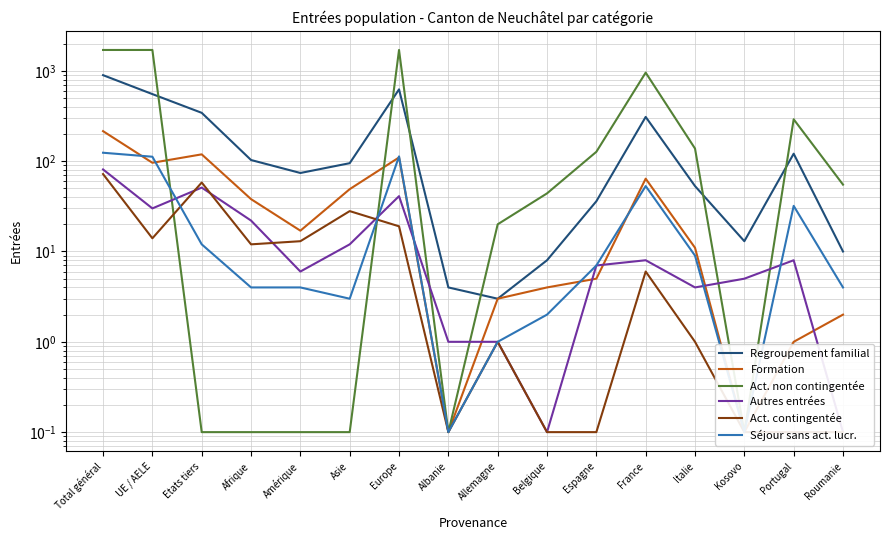

At which category does Act. non contingentée reach its first local valley?

Albanie